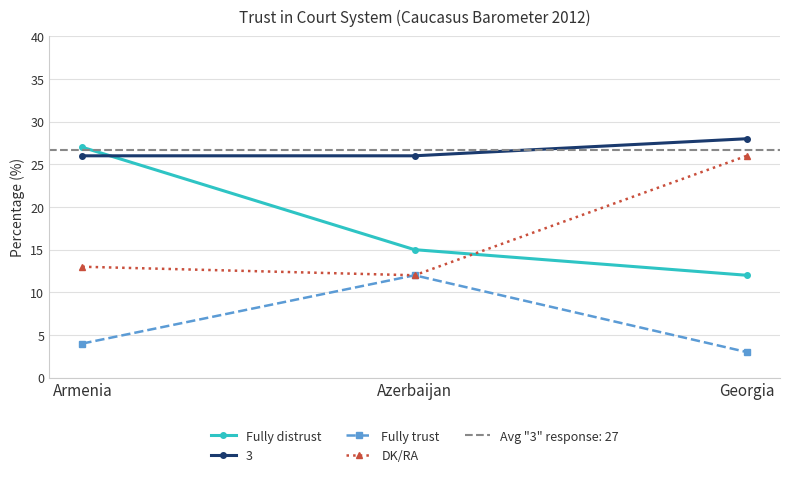

Reading left to right, extract all data points from this chart.

Fully distrust: Armenia=27	Azerbaijan=15	Georgia=12
Fully trust: Armenia=4	Azerbaijan=12	Georgia=3
DK/RA: Armenia=13	Azerbaijan=12	Georgia=26